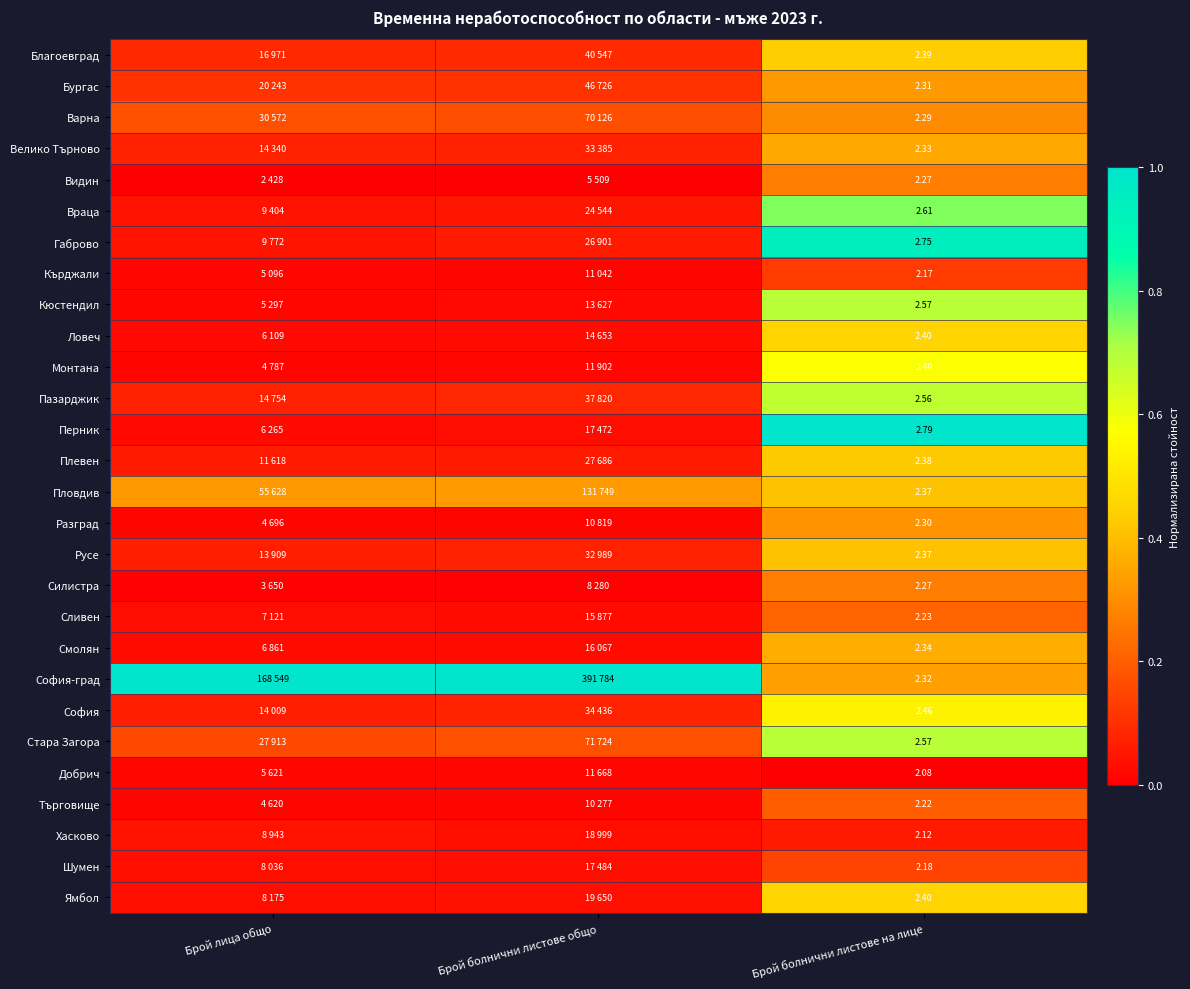

Is the value of Сливен at Брой болнични листове общо greater than the value of Ловеч at Брой болнични листове общо?

Yes